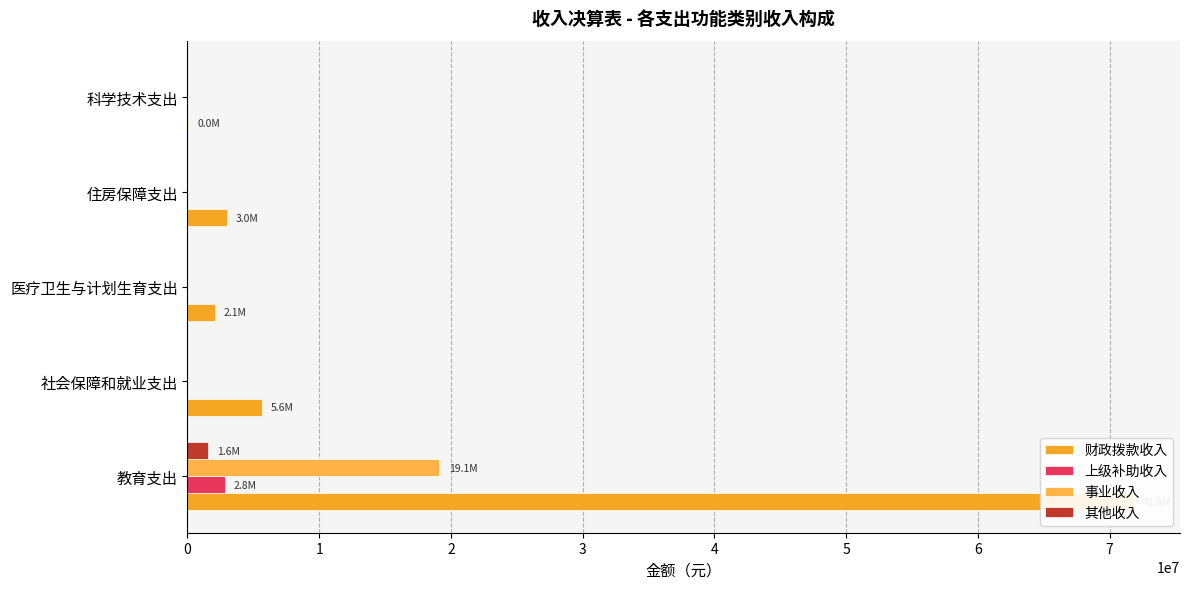

What is the difference between the 事业收入 values at 科学技术支出 and 教育支出?

19116172.0